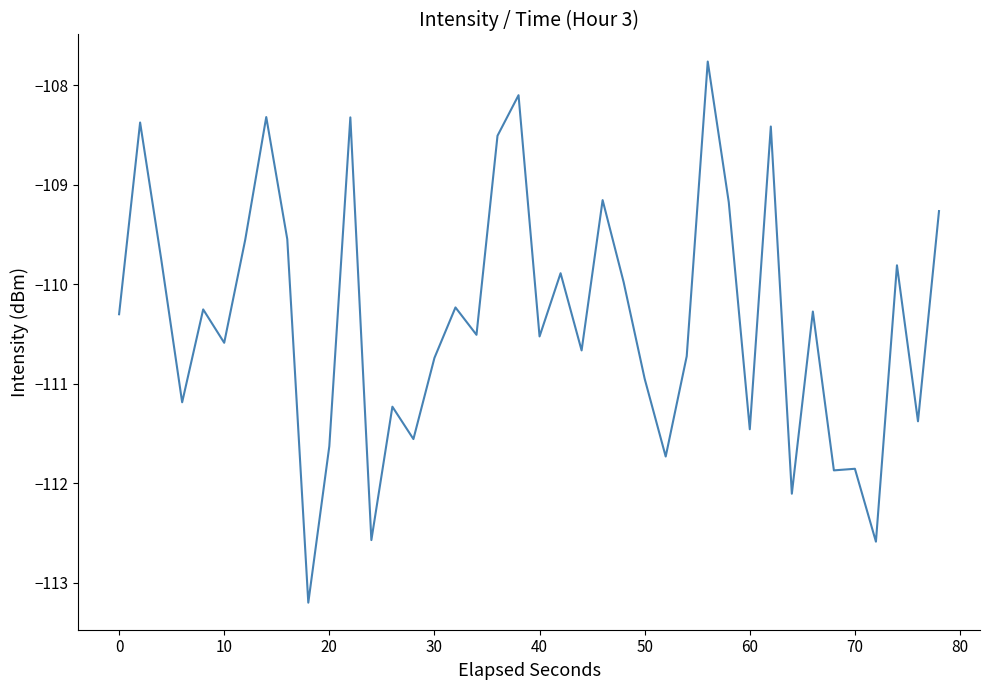

How many categories are shown in the chart?

40